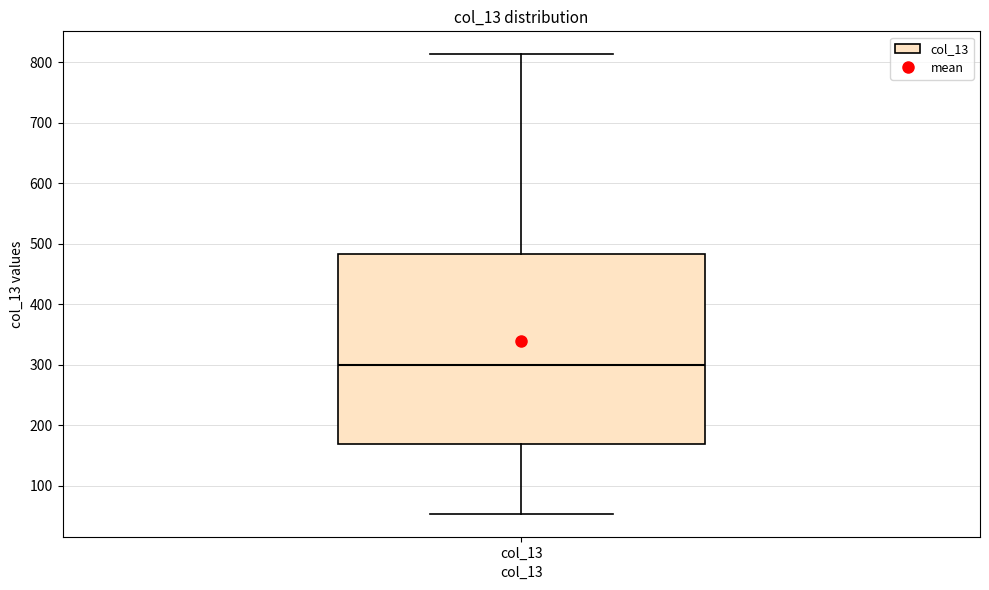

Where does the upper whisker of the box for col_13 end on the y-axis? The values are not printed on the chart, so give them approximately, as read against the axis.

810